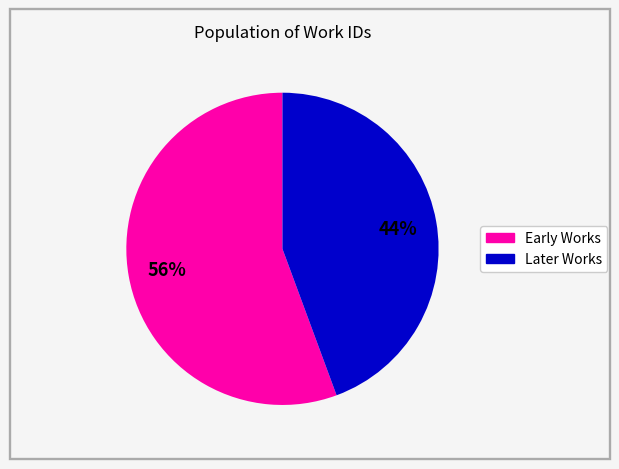

Does any single category account for the majority?

Yes